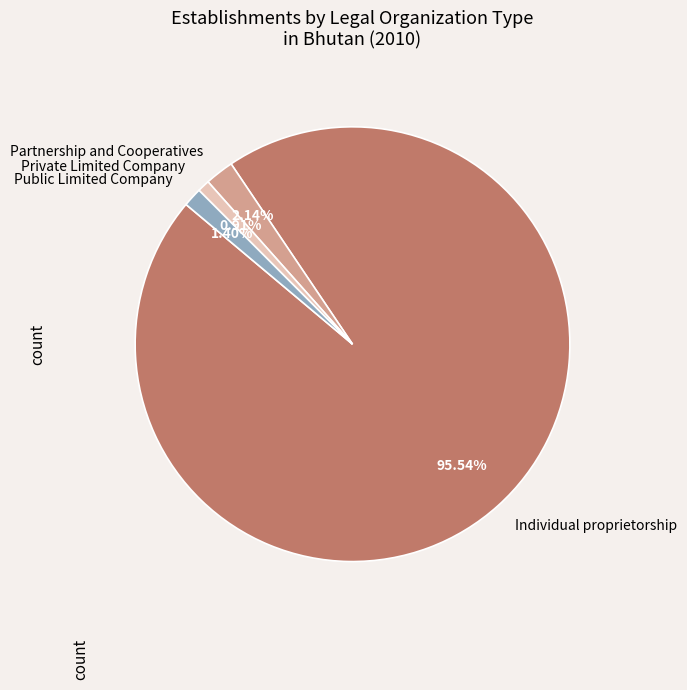

Does Individual proprietorship represent more than half of the total?

Yes